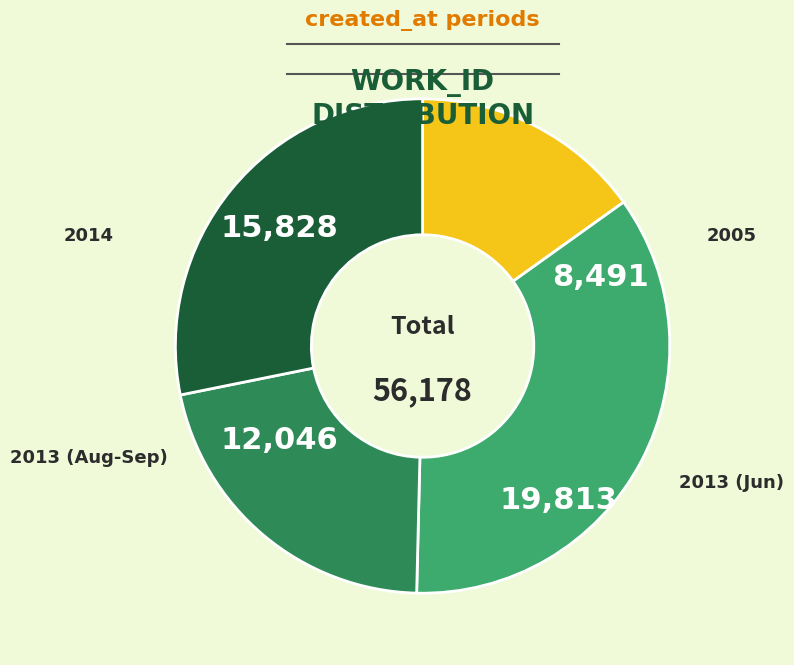

Is there any slice that represents more than half of the pie?

No